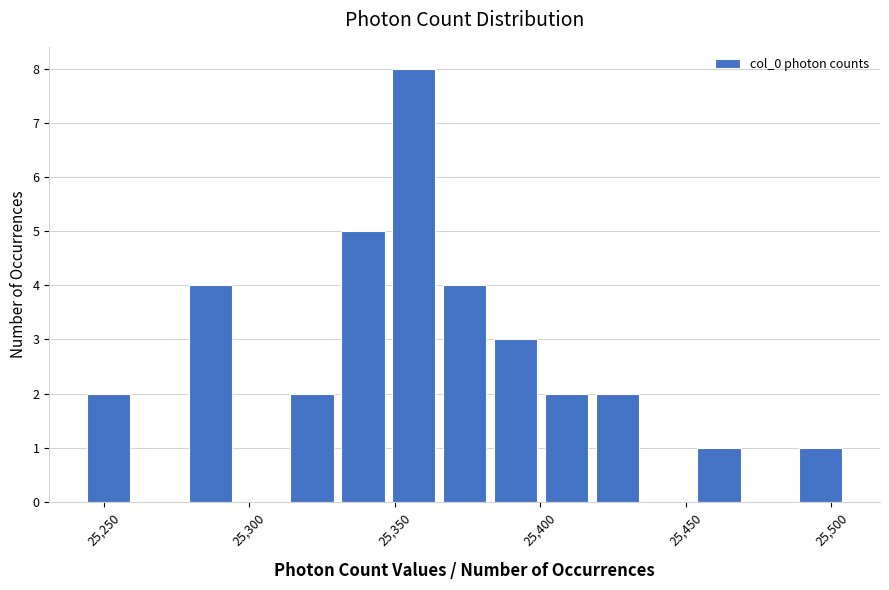

Around what value on the x-axis is the tallest bar? Give the approximate position of its centre, as read against the axis.

25355